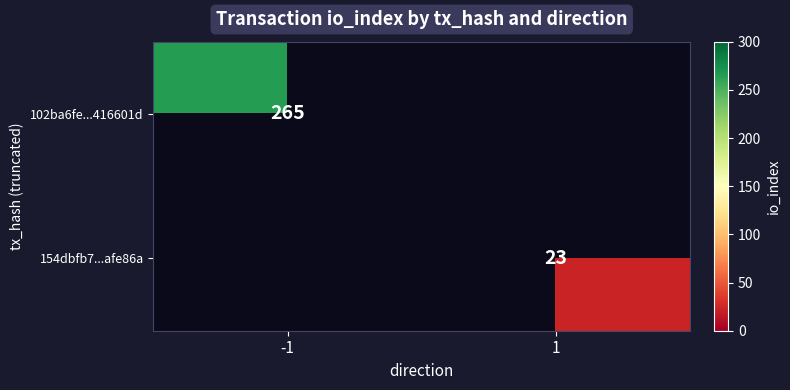

What is the difference between the highest and lowest values at -1?

265